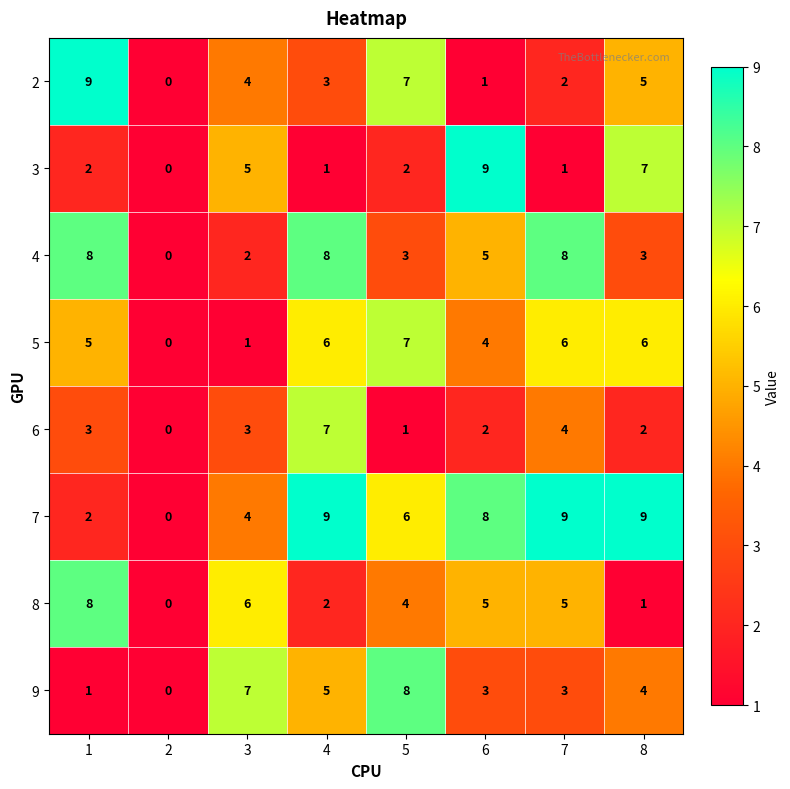

The 2 series shows 5 at 8. True or false?

True